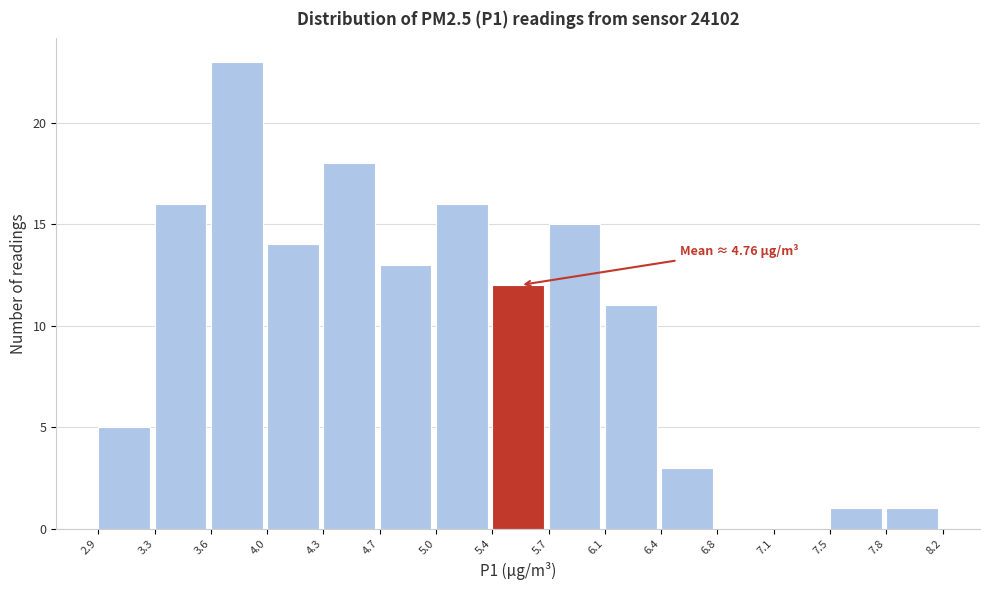

Which range on the x-axis has the tallest bar?

3.6 to 4.0